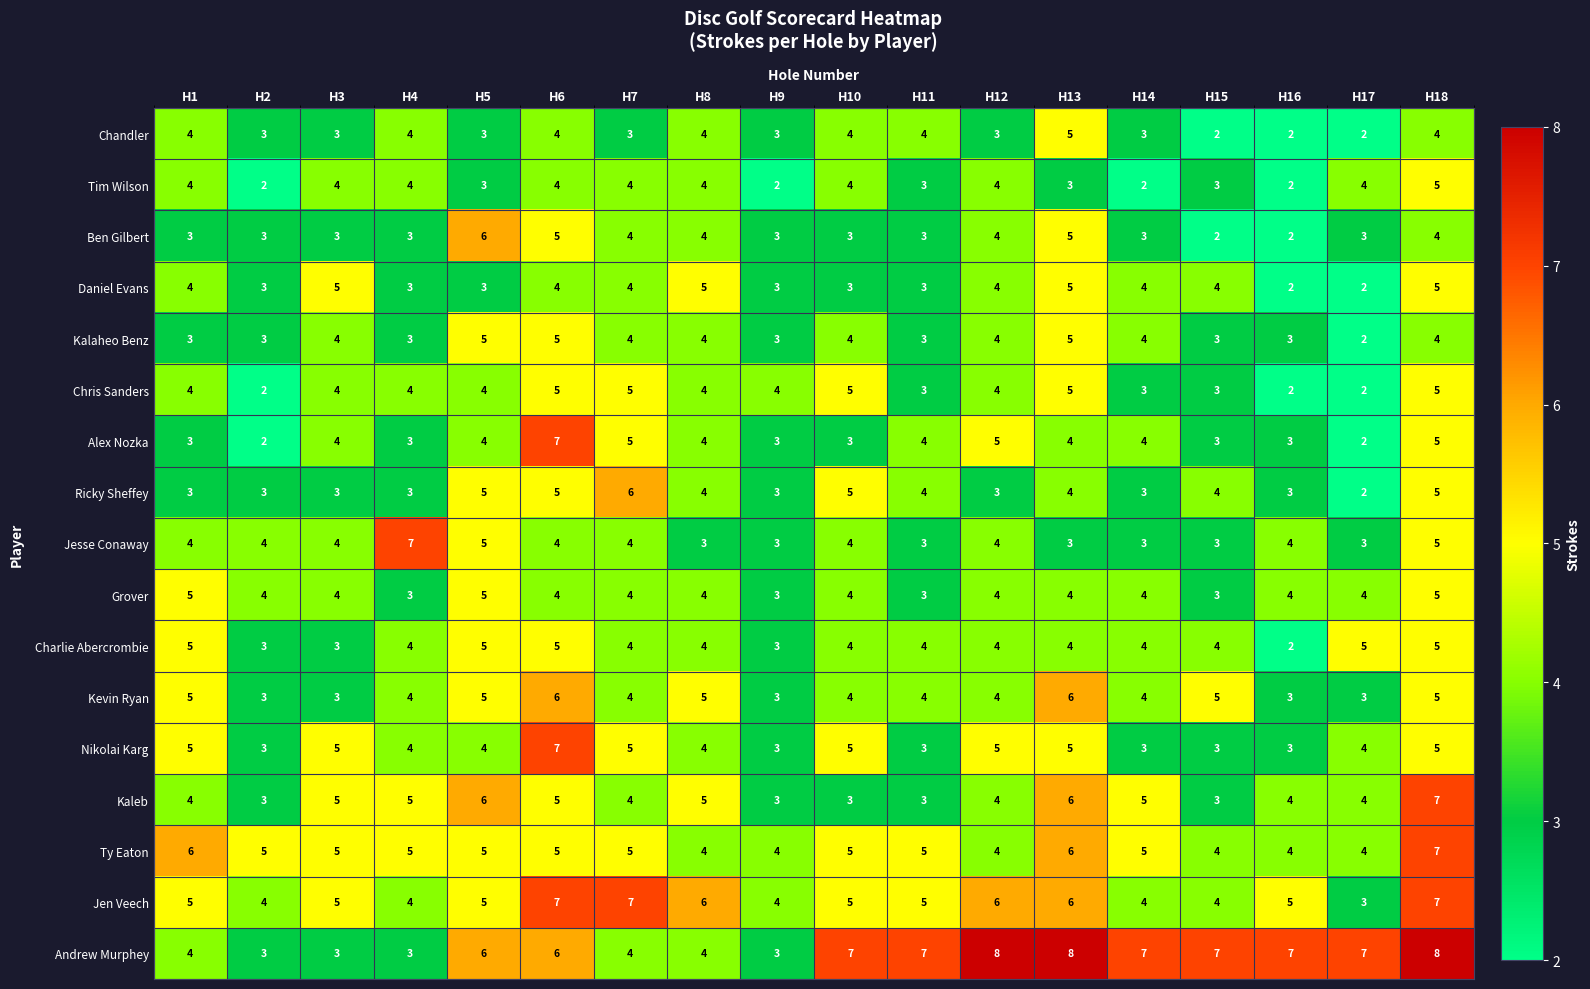

How many series are shown in this chart?

17